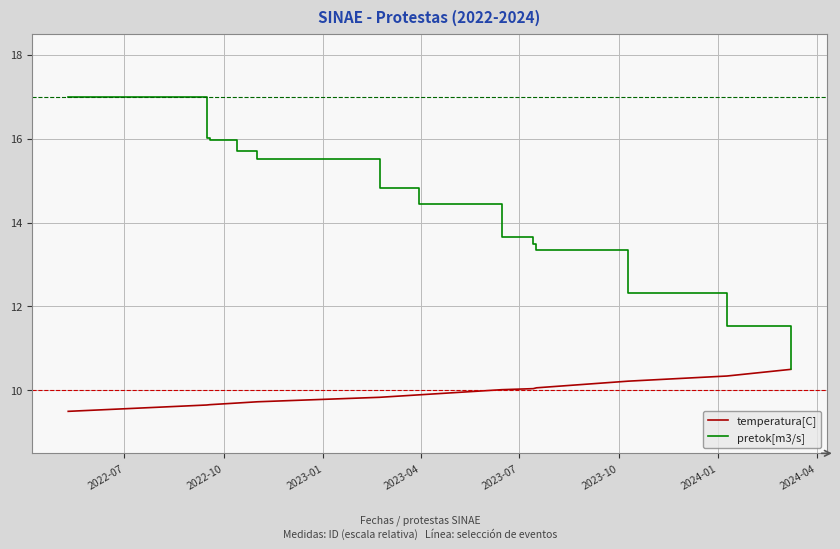

What is the maximum value shown in the chart?

17.0